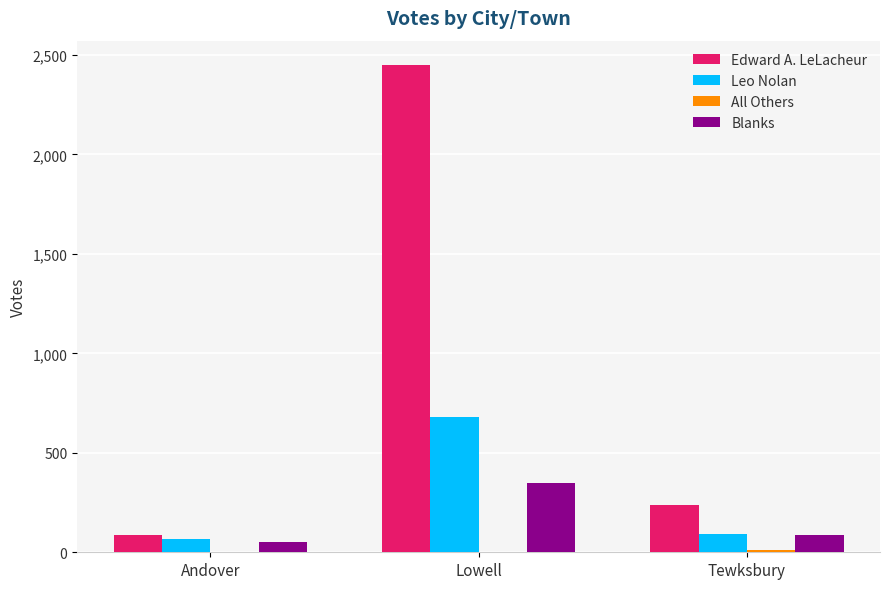

At which category is the sum across all series the highest?

Lowell